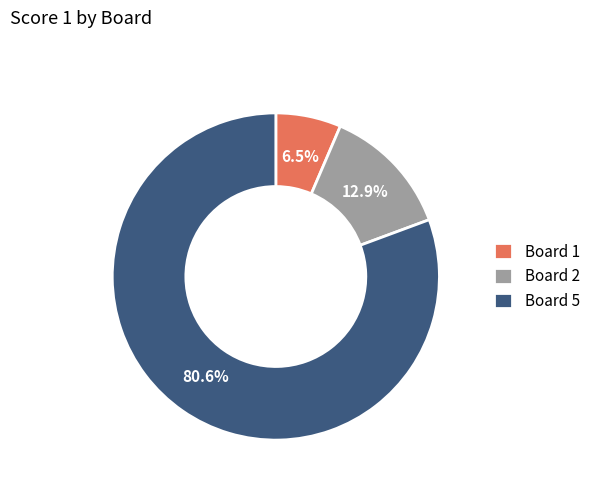

Is there a majority slice in this chart?

Yes